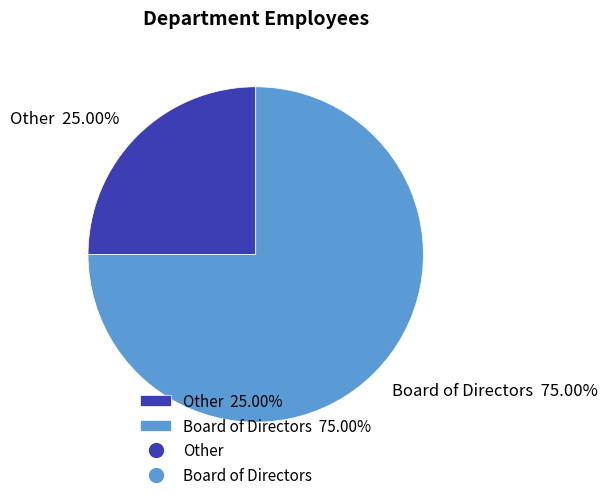

To the nearest percent, what is the combined percentage of Board of Directors and Other?

100%